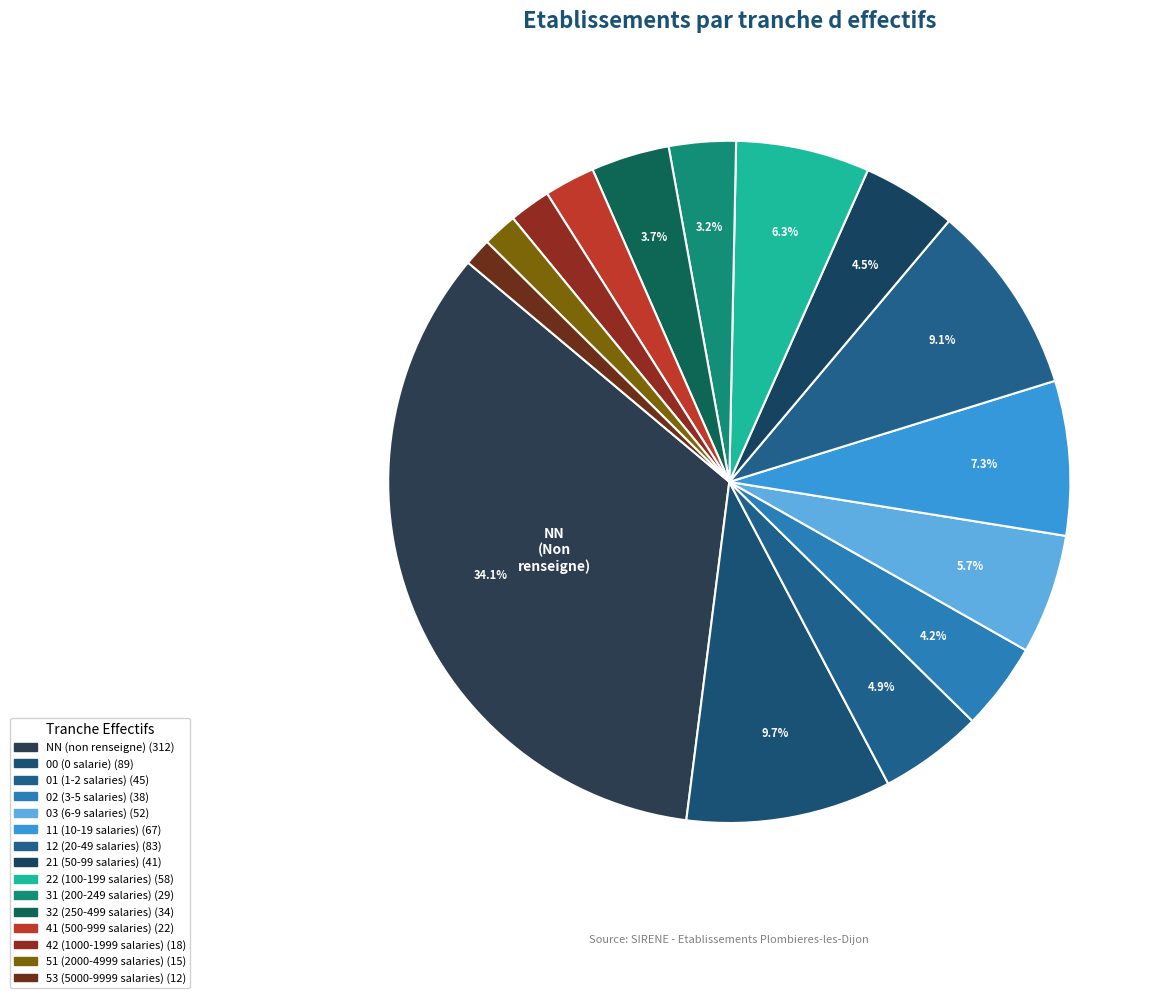

How many segments does this pie chart have?

15